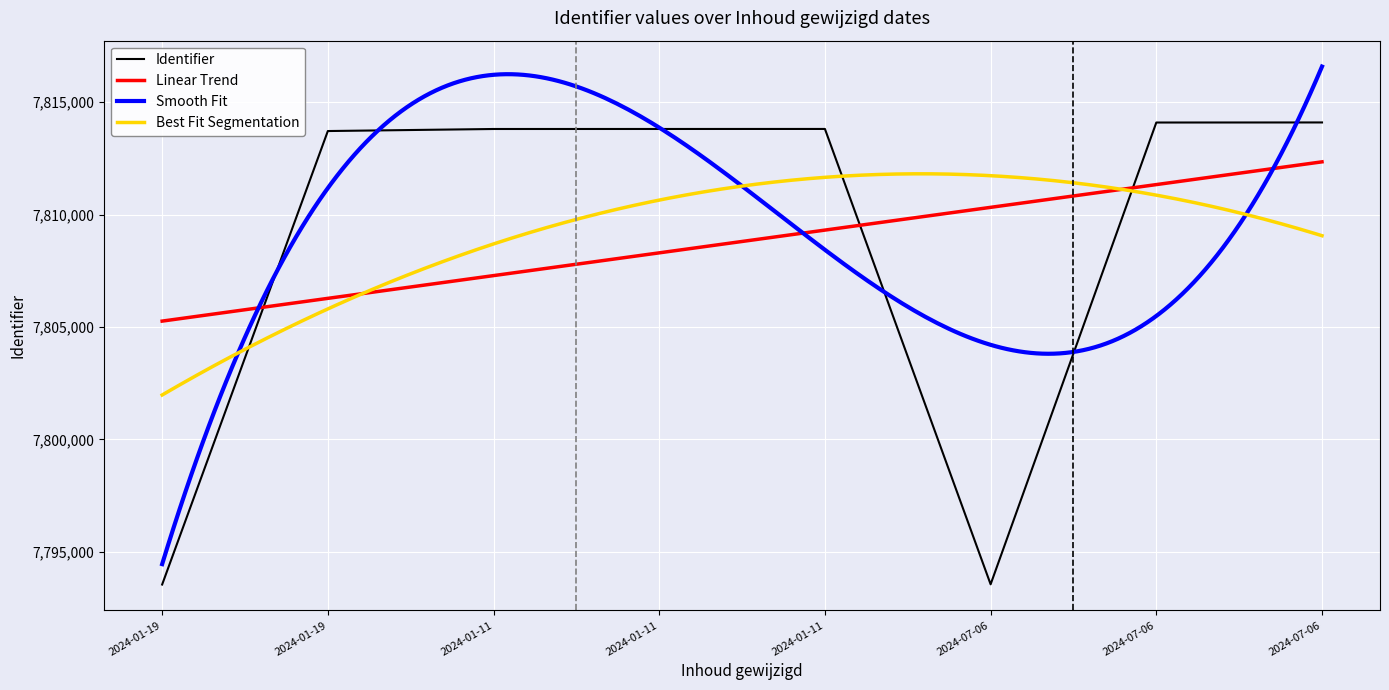

Between 2024-07-06 and 2024-07-06, which is larger?

2024-07-06